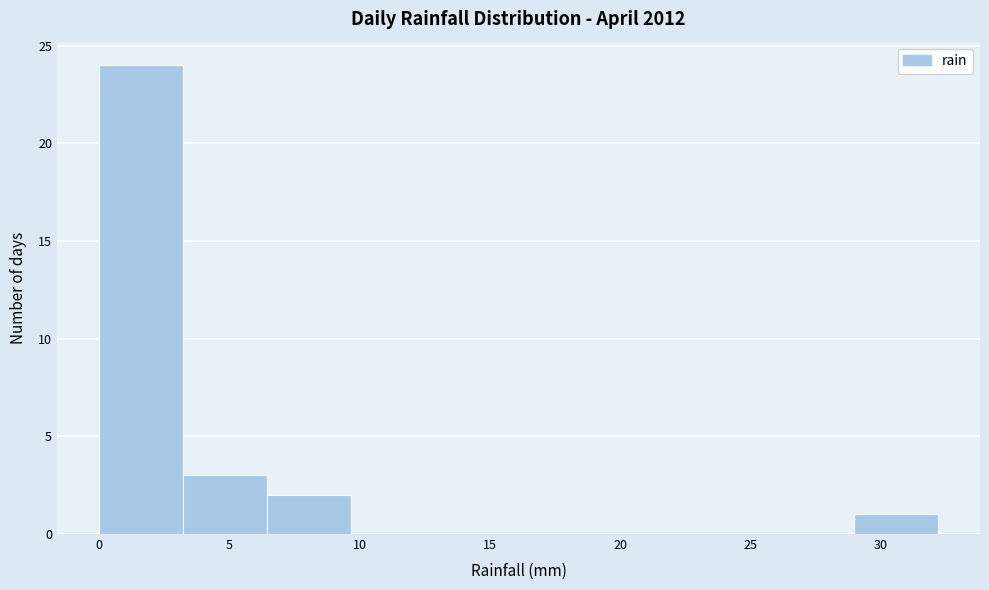

Reading left to right, list every bar in this chart as the range it spans on the x-axis followed by its height. Neither the bar edges nor the heights are printed on the chart, so give them approximately, as read against the axes.

0.0 to 3.0: 24
3.0 to 6.5: 3
6.5 to 9.5: 2
9.5 to 13.0: 0
13.0 to 16.0: 0
16.0 to 19.5: 0
19.5 to 22.5: 0
22.5 to 26.0: 0
26.0 to 29.0: 0
29.0 to 32.0: 1